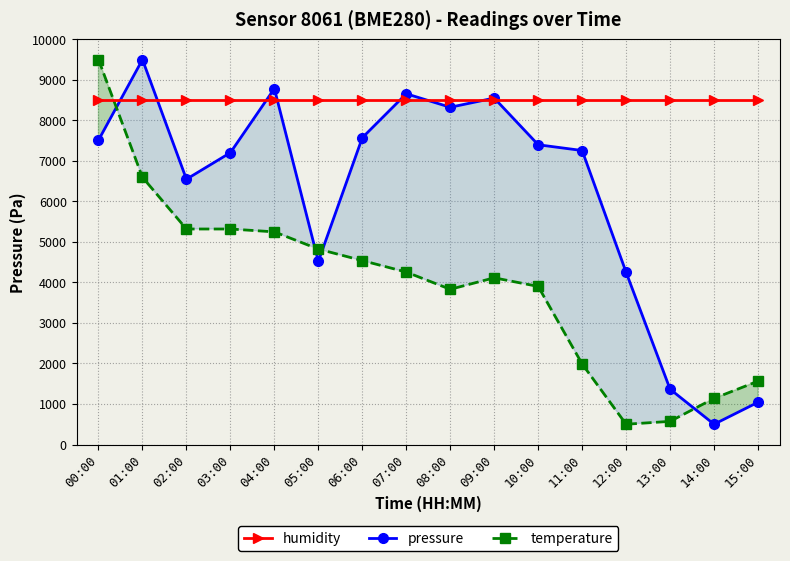

Rank the categories by temperature value from highest to lowest.

00:00, 01:00, 02:00, 03:00, 04:00, 05:00, 06:00, 07:00, 09:00, 10:00, 08:00, 11:00, 15:00, 14:00, 13:00, 12:00